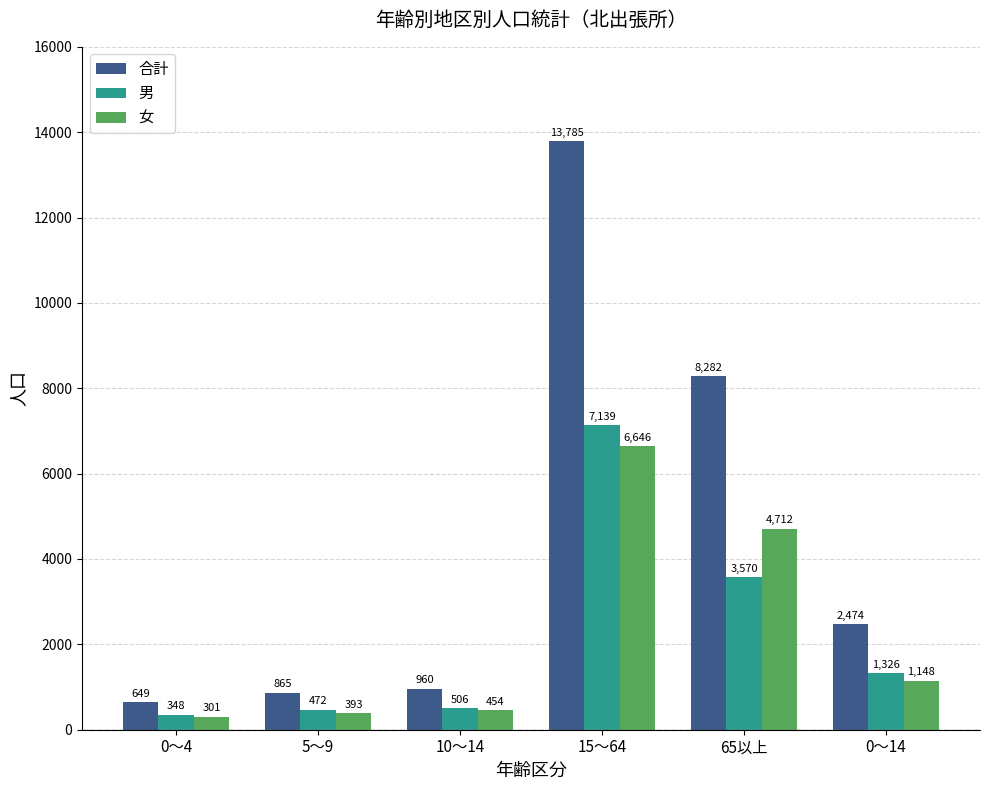

Where does the 男 series first go above 1326?

15～64